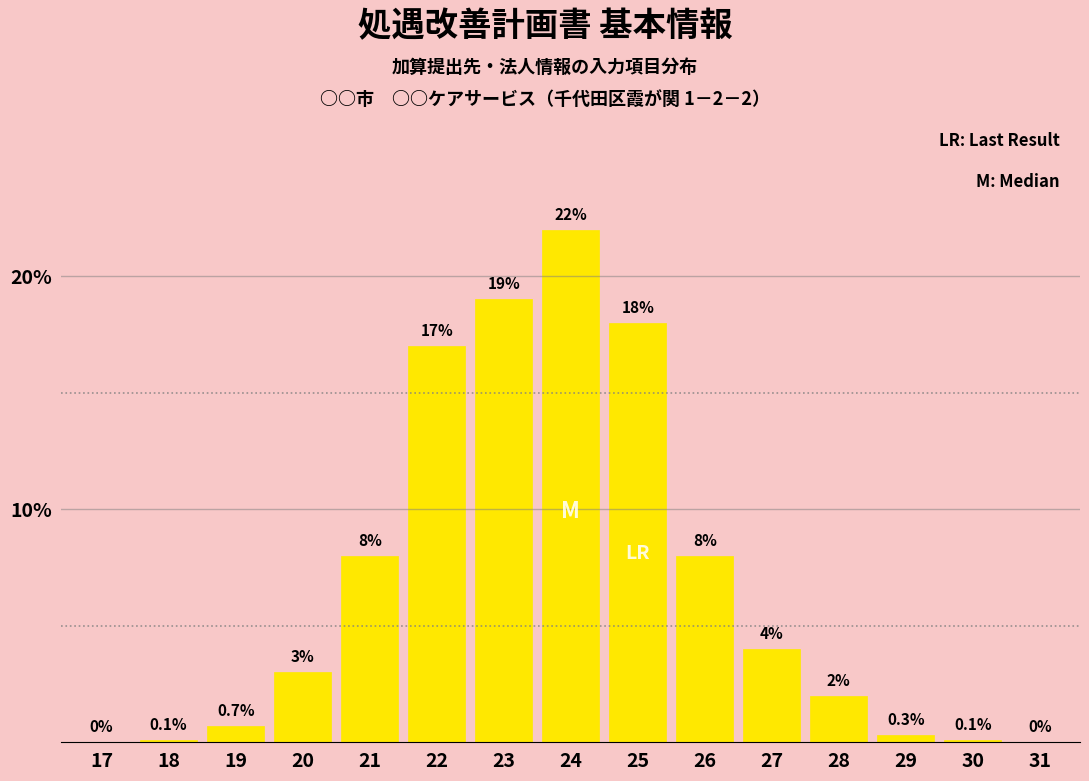

Reading right to left, transcribe all the data shown in this chart.

31=0.0	30=0.1	29=0.3	28=2.0	27=4.0	26=8.0	25=18.0	24=22.0	23=19.0	22=17.0	21=8.0	20=3.0	19=0.7	18=0.1	17=0.0